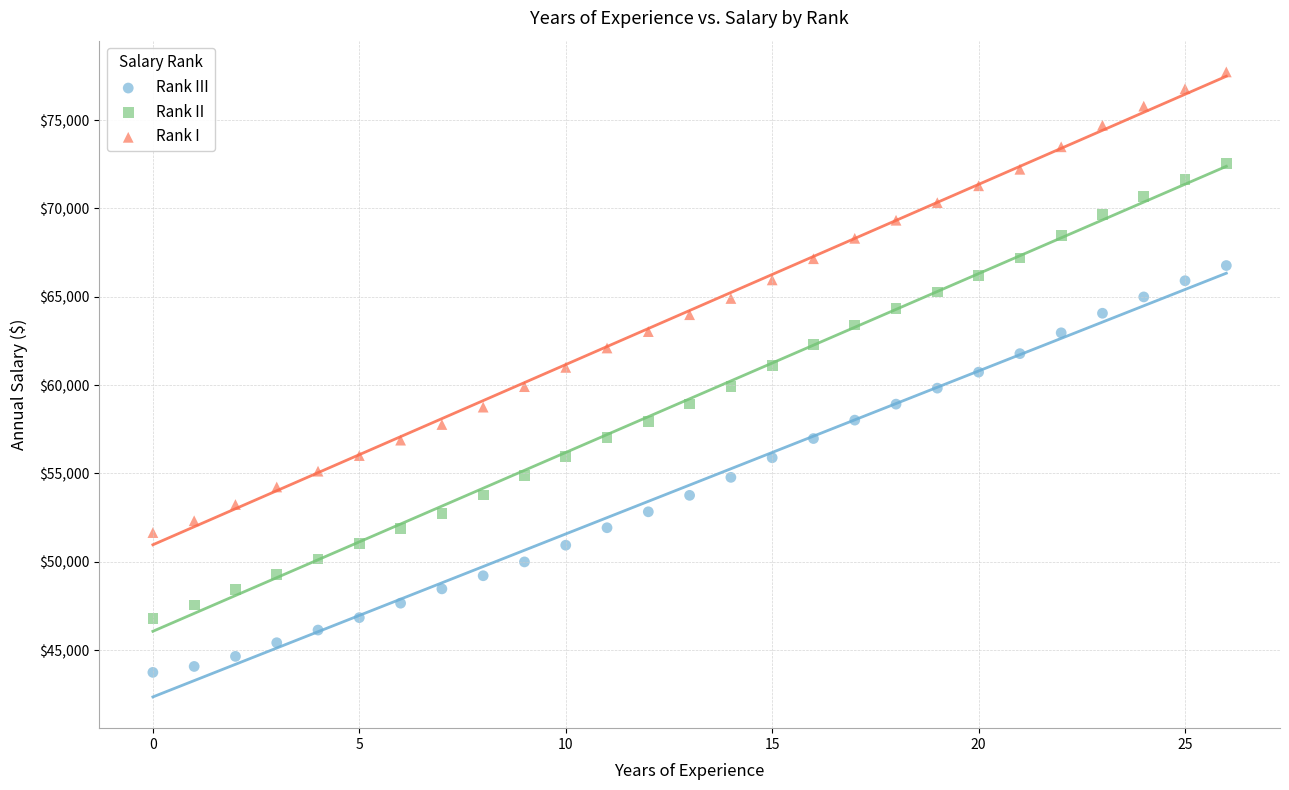

Which series reaches the maximum Y coordinate?

Rank I